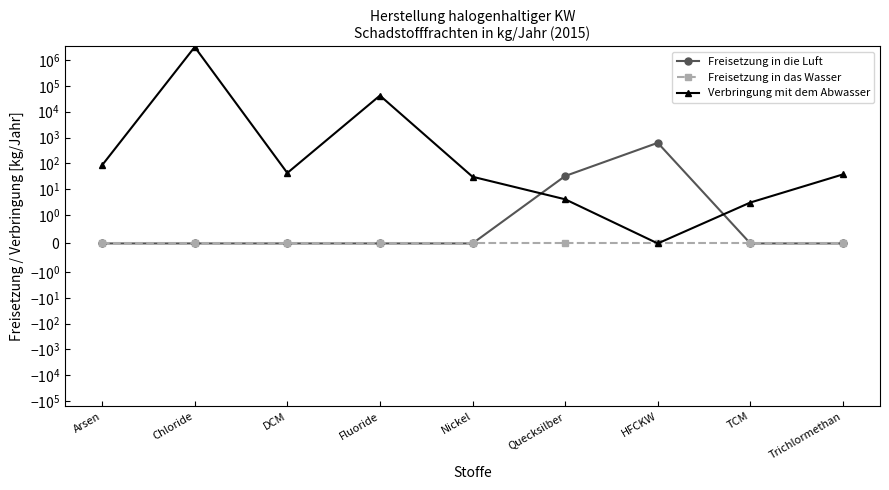

How many lines are shown in the chart?

3